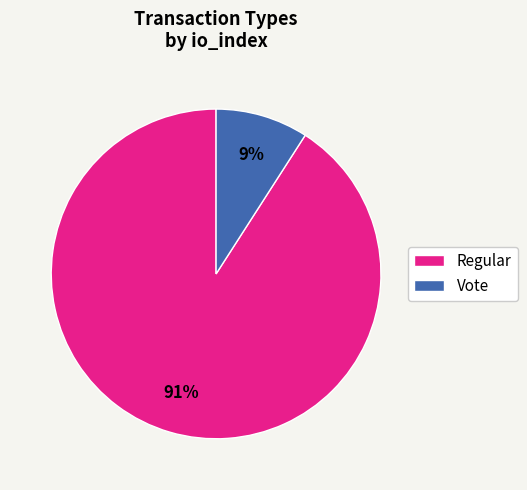

To the nearest percent, what is the average slice percentage?

50%